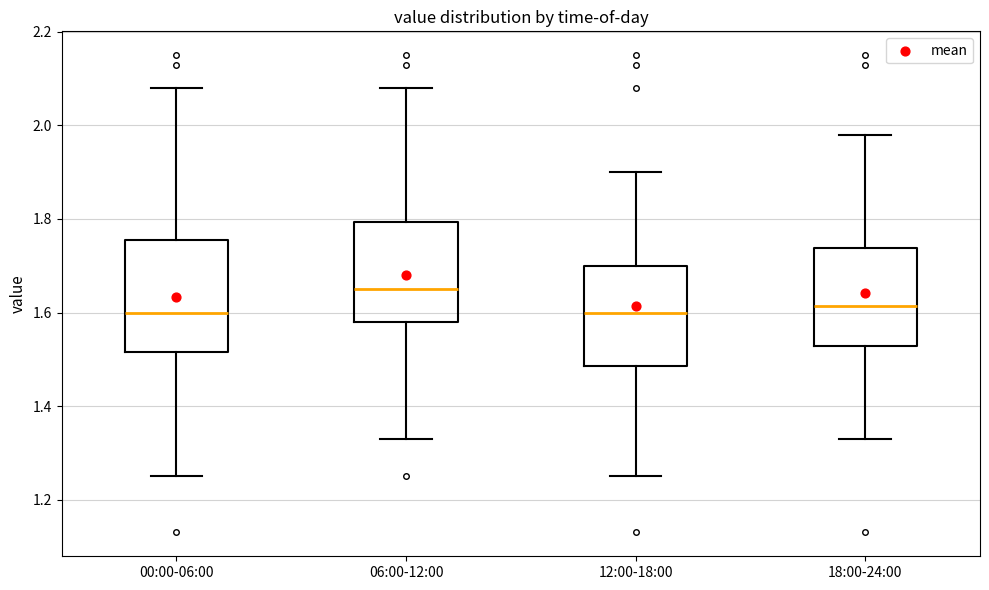

Where does the upper whisker of the box for 12:00-18:00 end on the y-axis? The values are not printed on the chart, so give them approximately, as read against the axis.

1.90